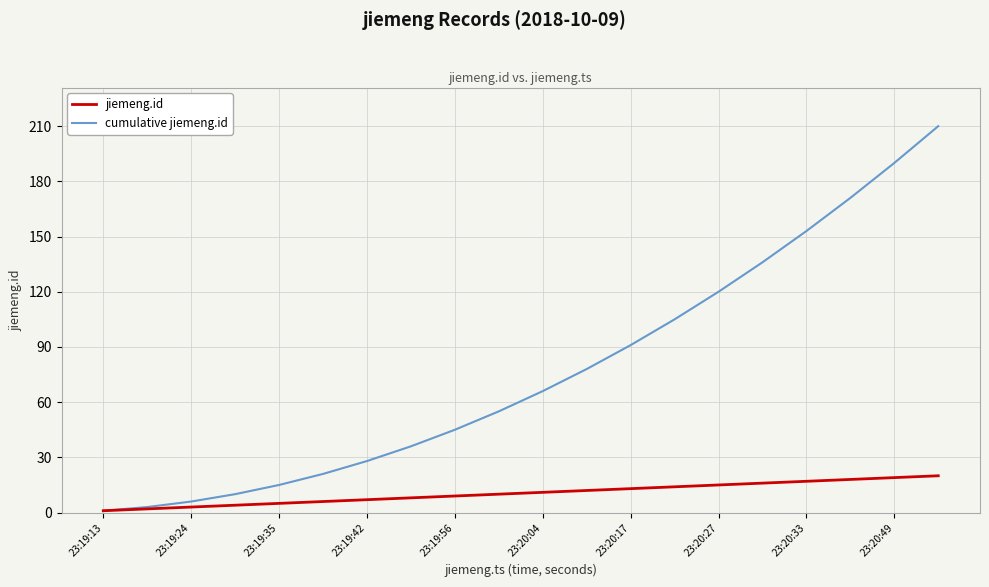

Which series has the largest total across all categories?

cumulative jiemeng.id